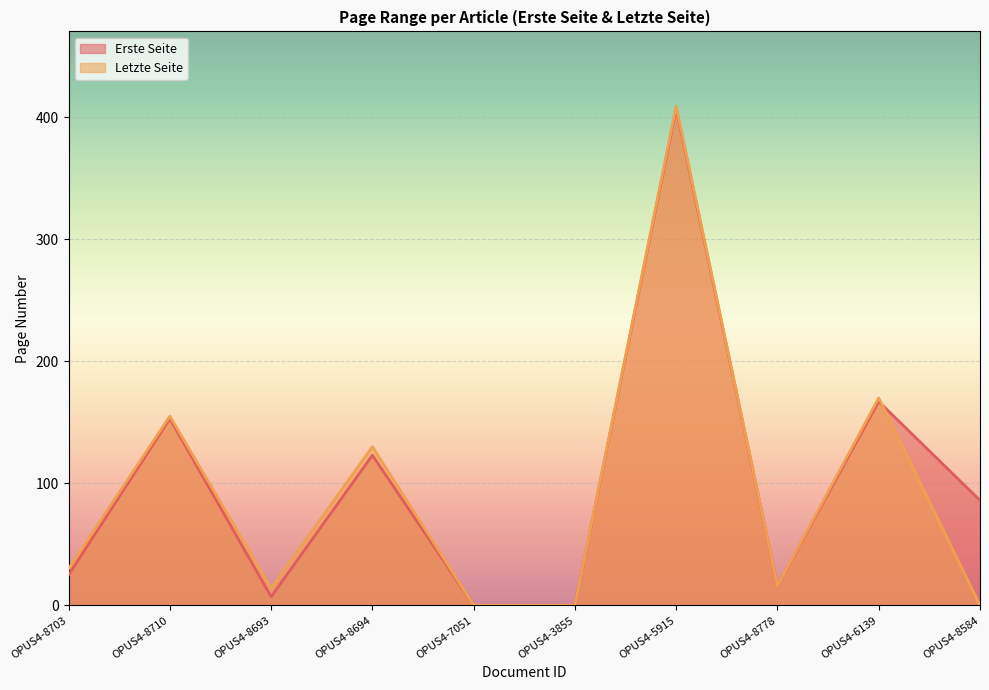

Where is the first local minimum for Erste Seite?

OPUS4-8693